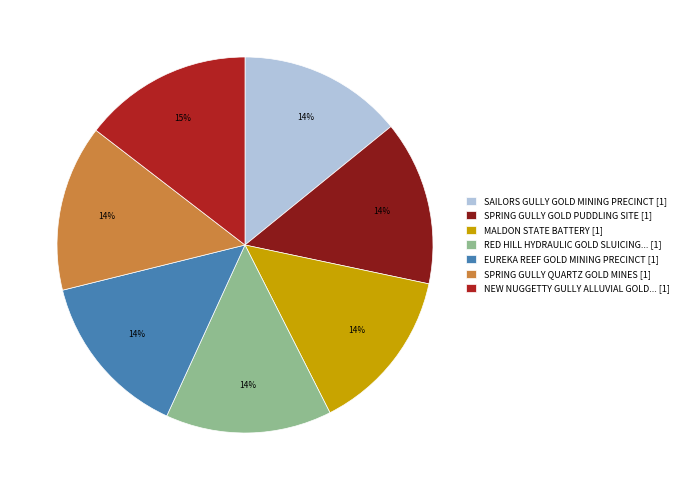

To the nearest percent, what is the combined percentage of SPRING GULLY GOLD PUDDLING SITE [1] and SPRING GULLY QUARTZ GOLD MINES [1]?

28%